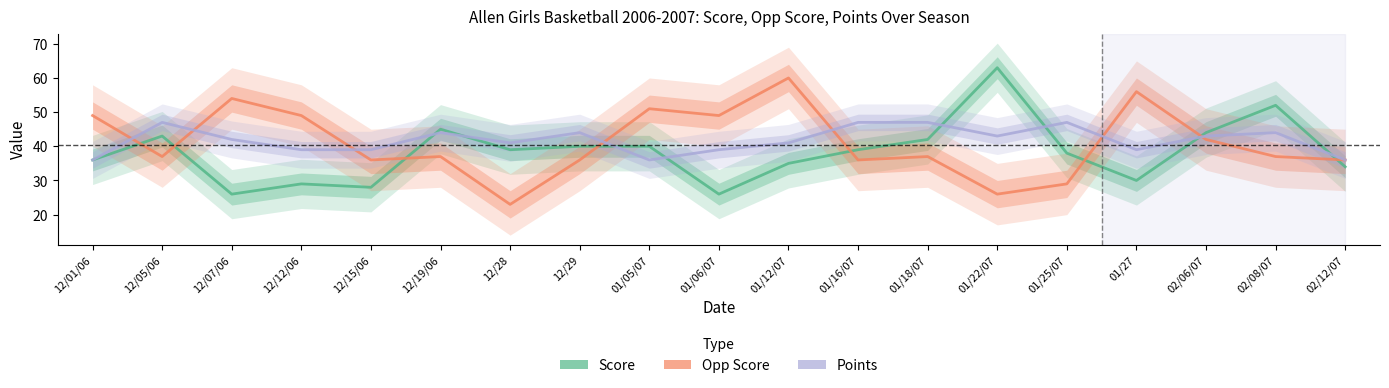

Which category has the highest value in the Points series?

12/05/06